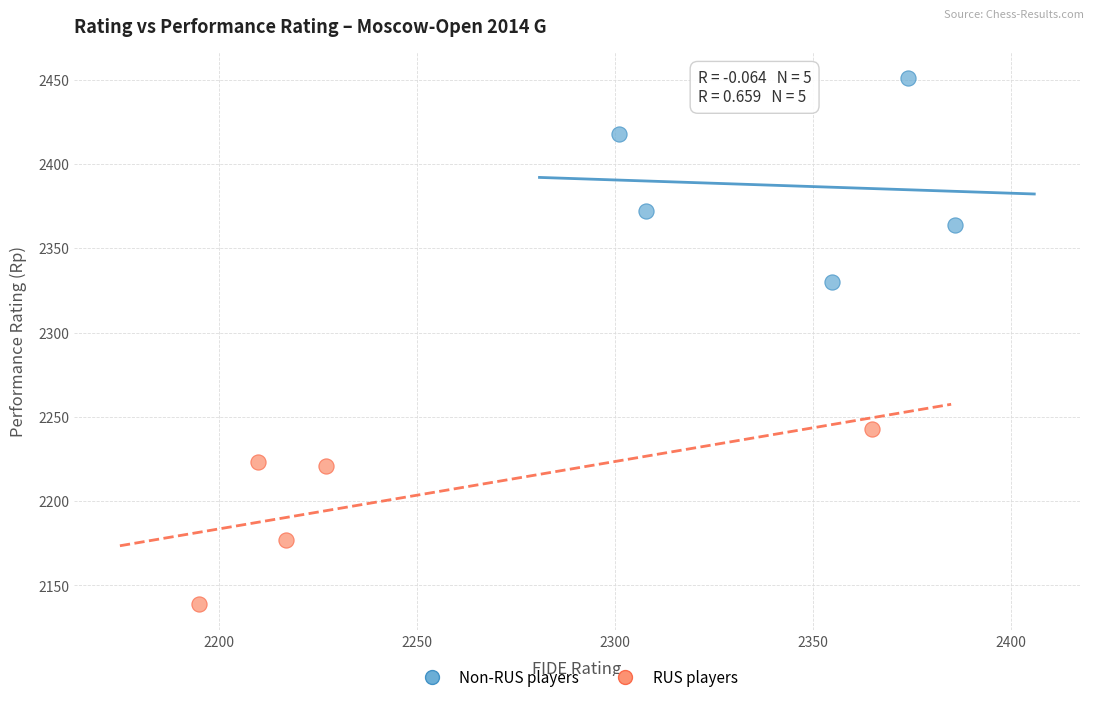

Which series reaches the maximum Y coordinate?

Non-RUS players